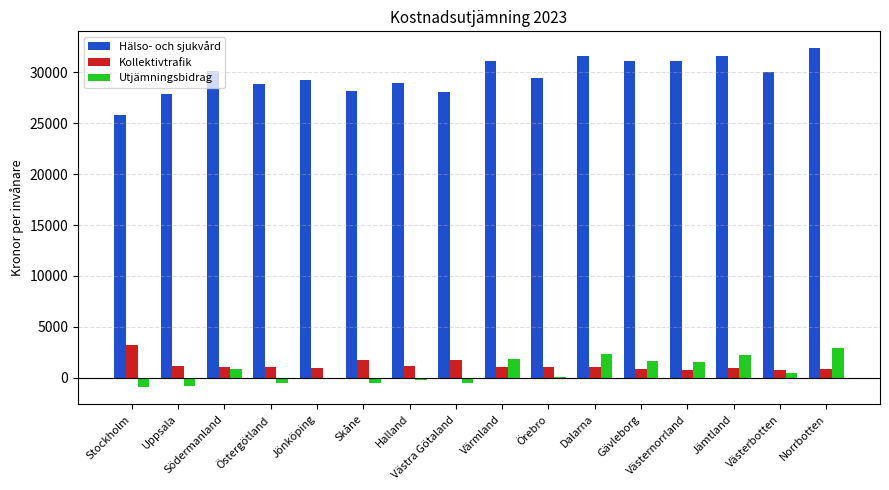

What is the minimum value for Utjämningsbidrag?

-957